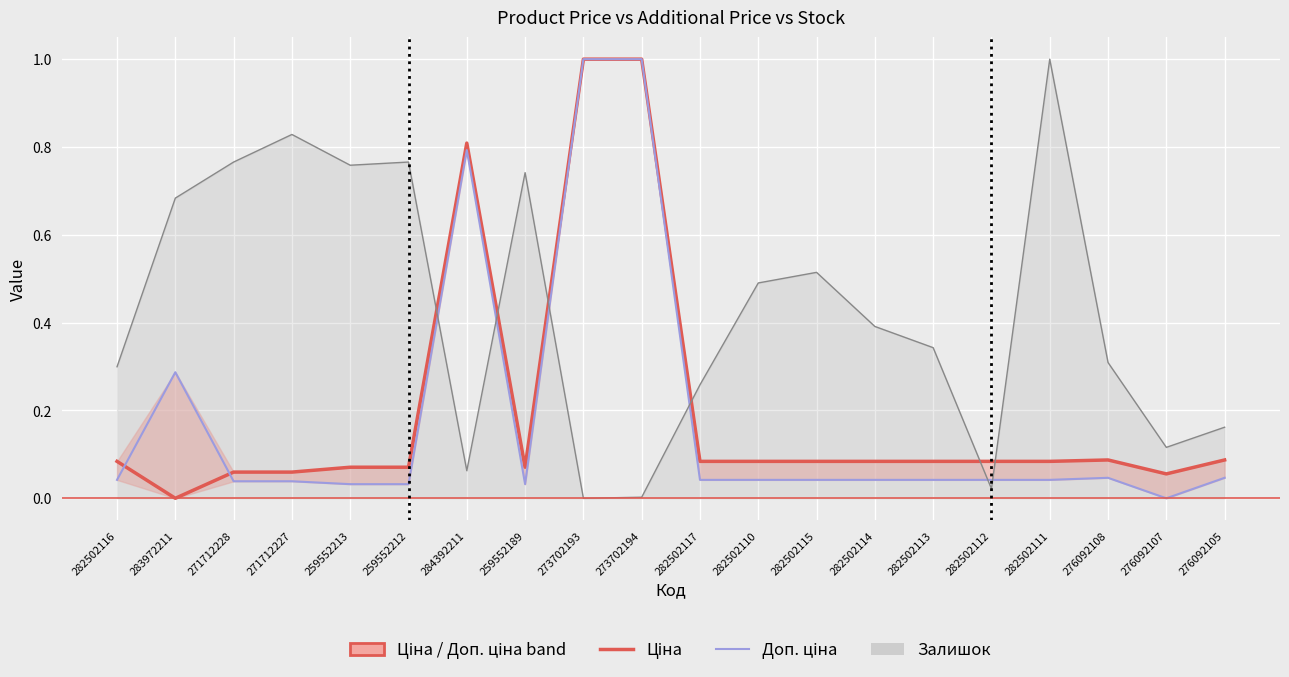

How many times do Залишок line and Доп. ціна cross each other?

6